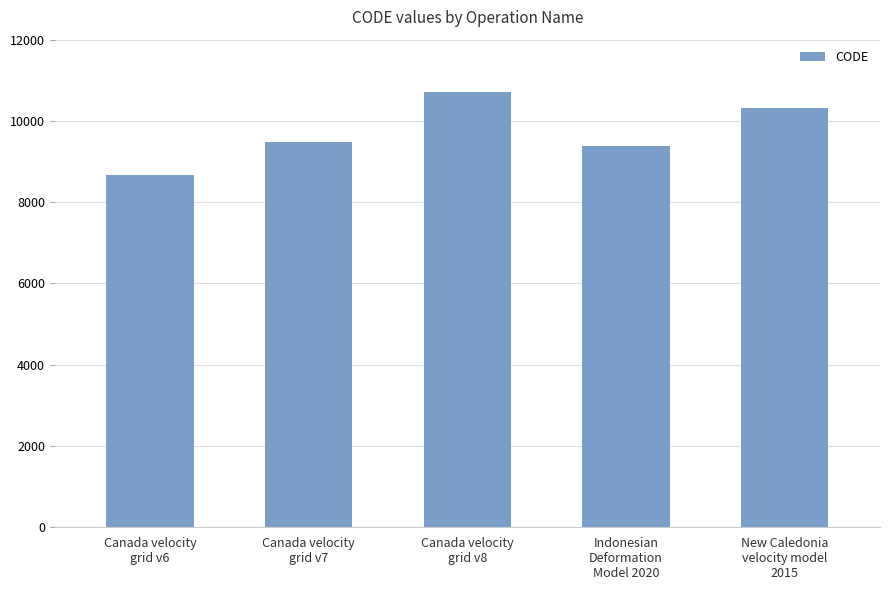

Rank the categories by value from highest to lowest.

Canada velocity
grid v8, New Caledonia
velocity model
2015, Canada velocity
grid v7, Indonesian
Deformation
Model 2020, Canada velocity
grid v6